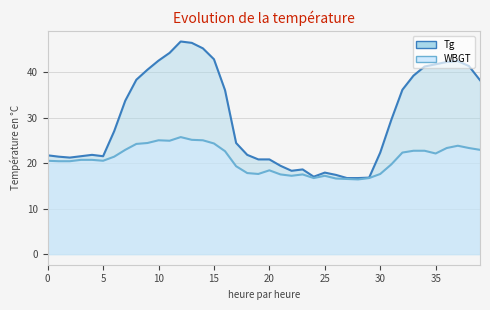

How many values in the Tg series exceed 27?

19